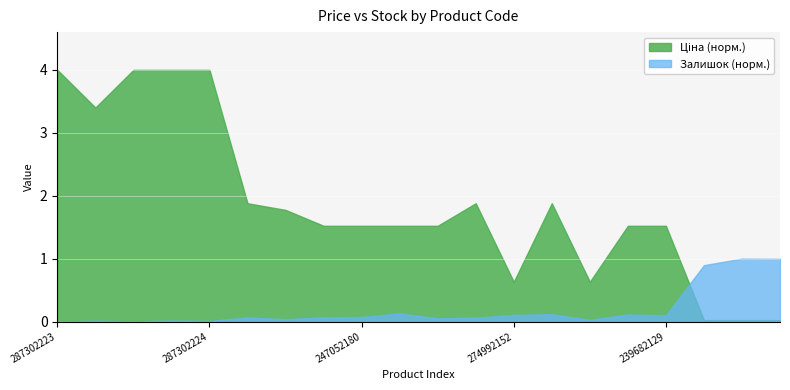

How many times do Залишок and Ціна cross each other?

1